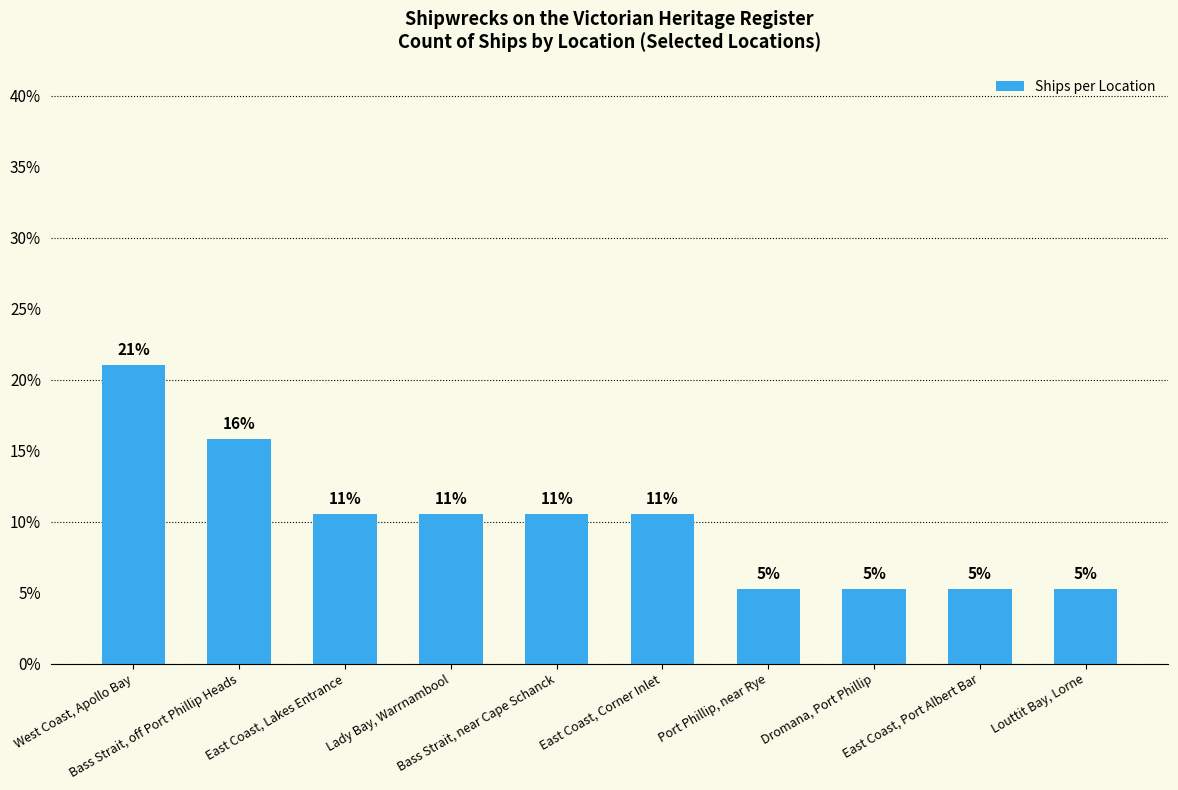

What is the label of the 3rd bar from the left?

East Coast, Lakes Entrance